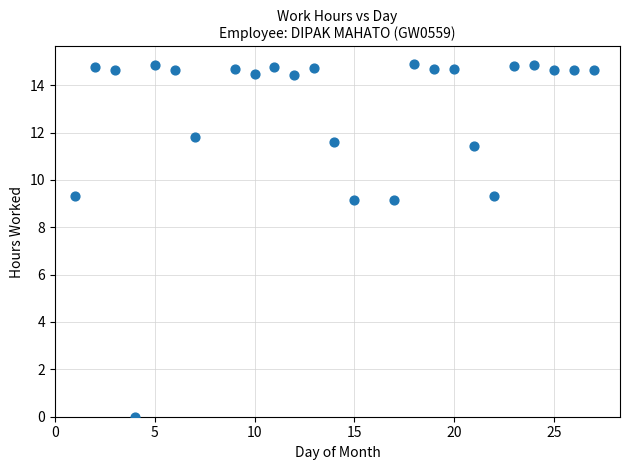

What is the range of X values (max minus min)?

26.0